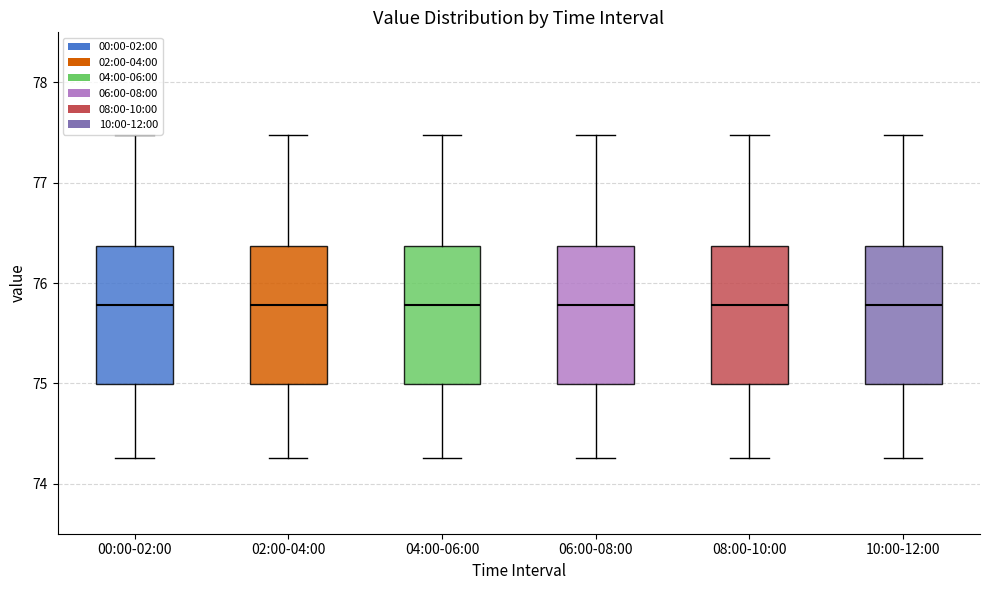

Where does the median line of the box for 02:00-04:00 sit on the y-axis? The values are not printed on the chart, so give them approximately, as read against the axis.

75.8